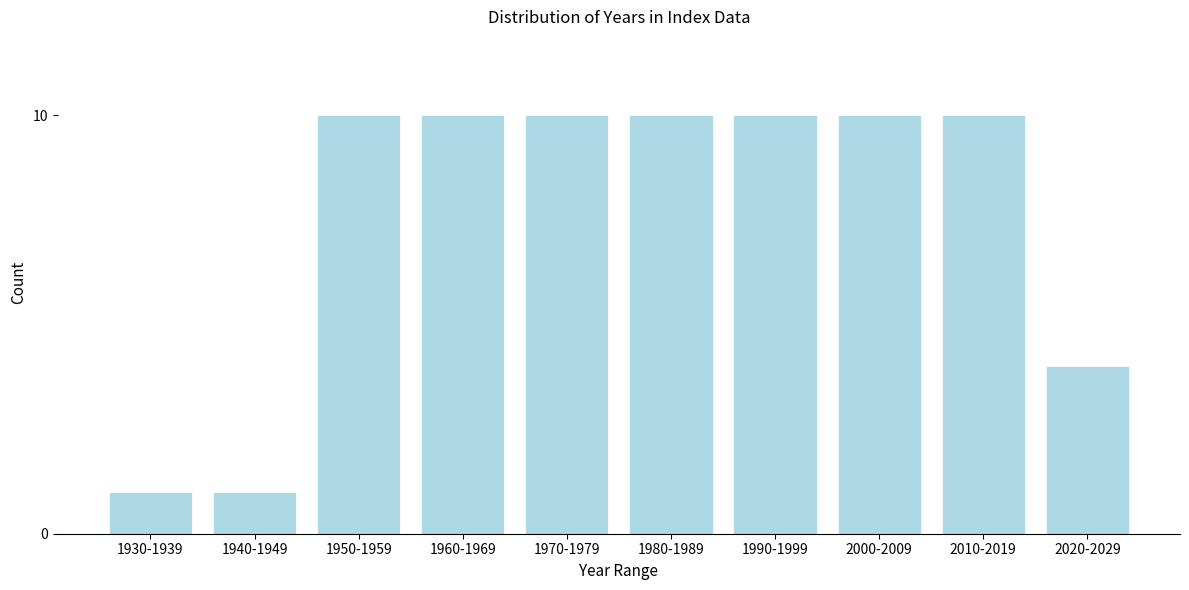

Reading left to right, list all the values displayed in this chart.

1	1	10	10	10	10	10	10	10	4